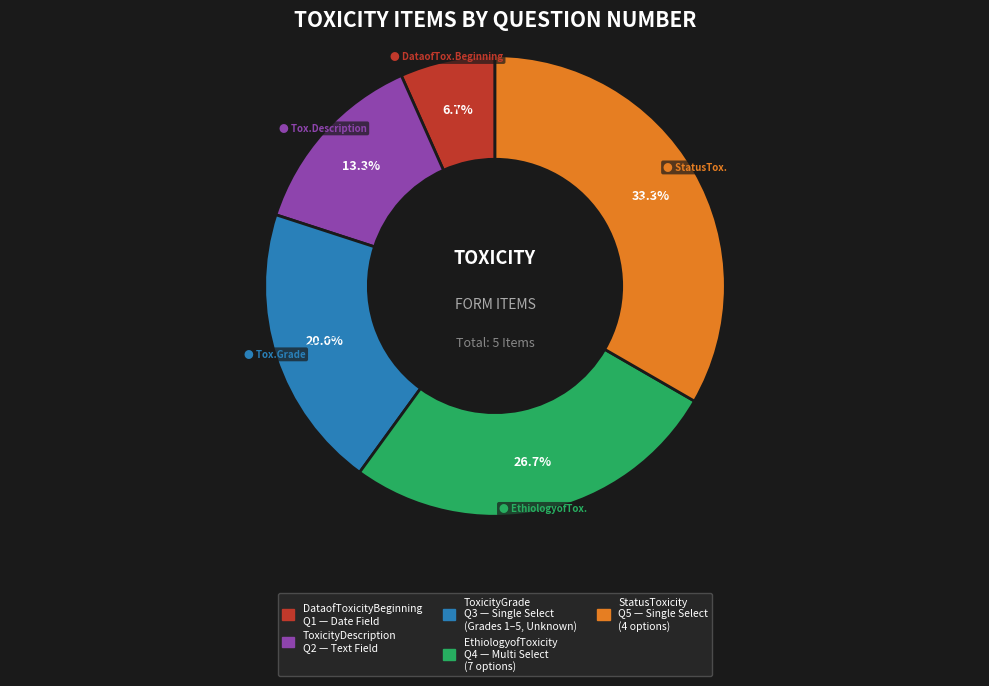

What is the smallest slice in the pie chart?

DataofToxicityBeginning